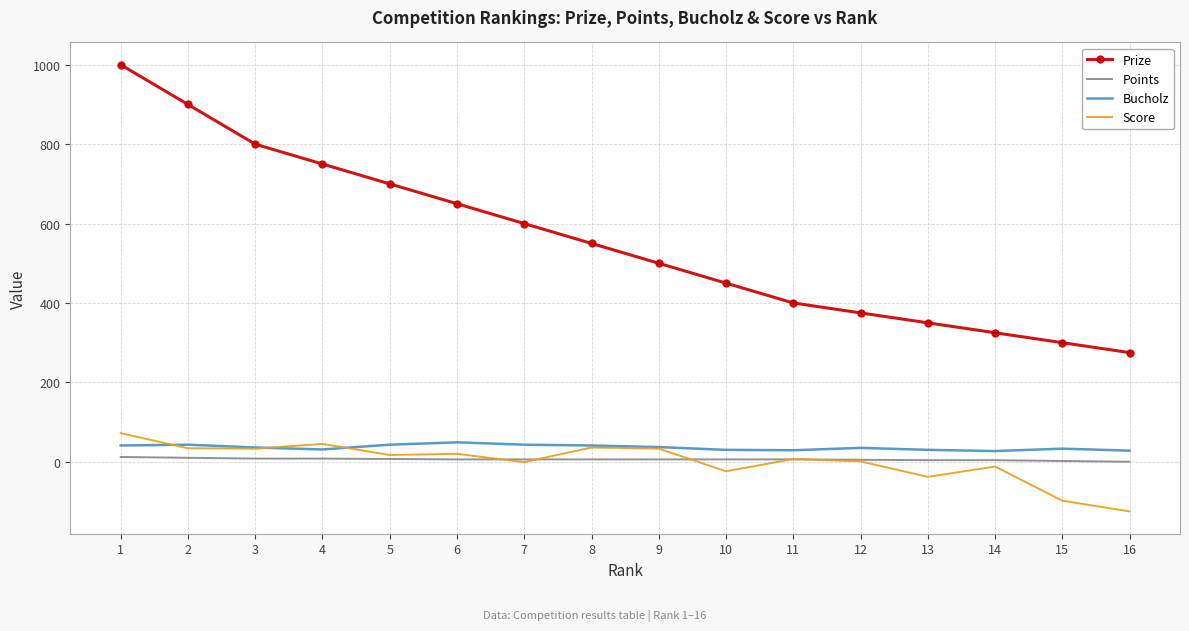

True or false: Prize has more than 1 interior local peaks.

False